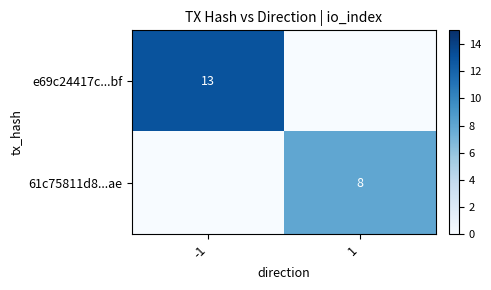

The value of e69c24417c...bf at -1 is 19. True or false?

False